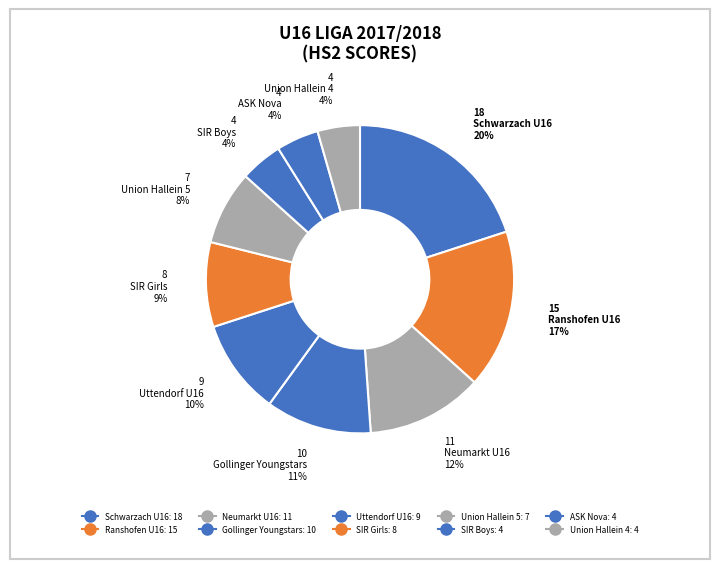

What percentage is the Neumarkt U16 slice, to the nearest percent?

12%